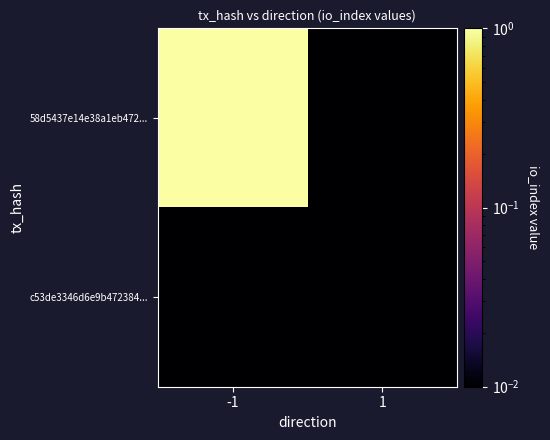

Reading left to right, transcribe all the data shown in this chart.

58d5437e14e38a1eb472...: -1=1.0	1=0.0
c53de3346d6e9b472384...: -1=0.0	1=0.0